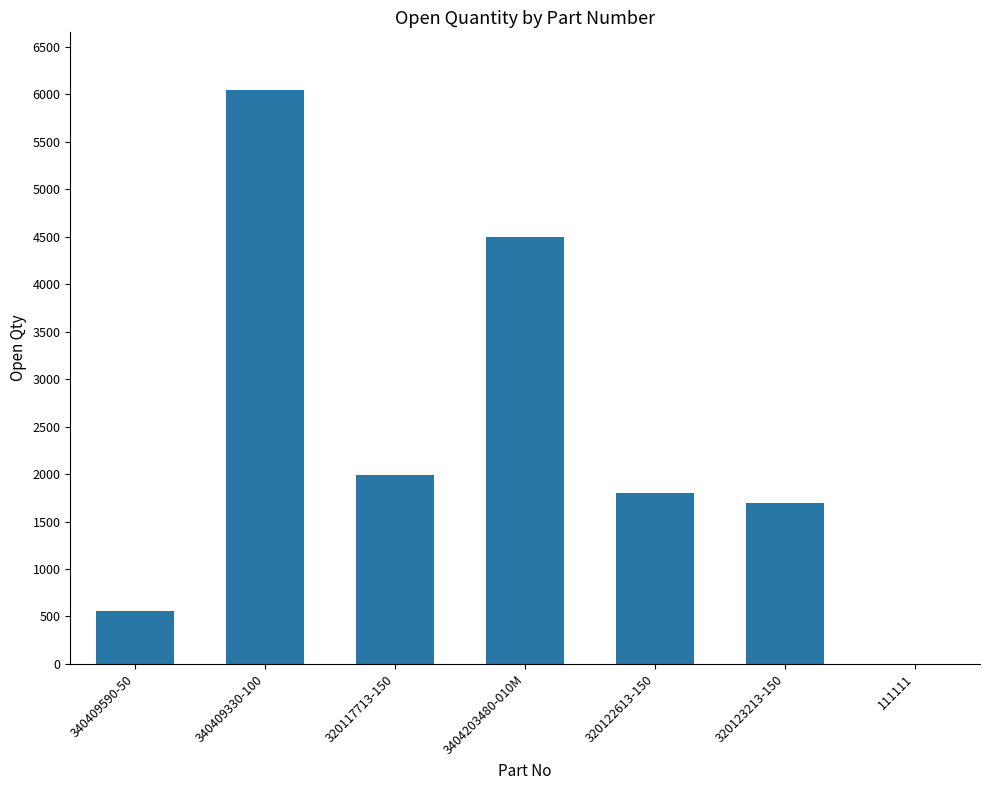

Reading left to right, extract all data points from this chart.

553	6048	1989	4492	1800	1700	1